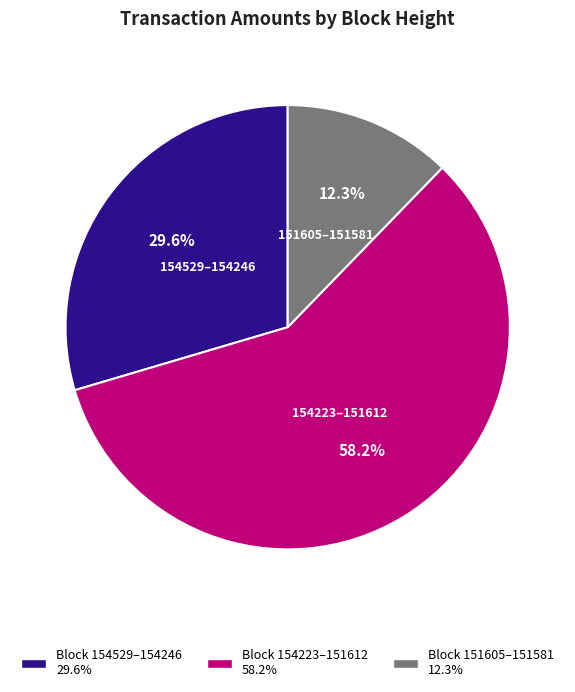

Rank the categories by value from lowest to highest.

151605–151581, 154529–154246, 154223–151612